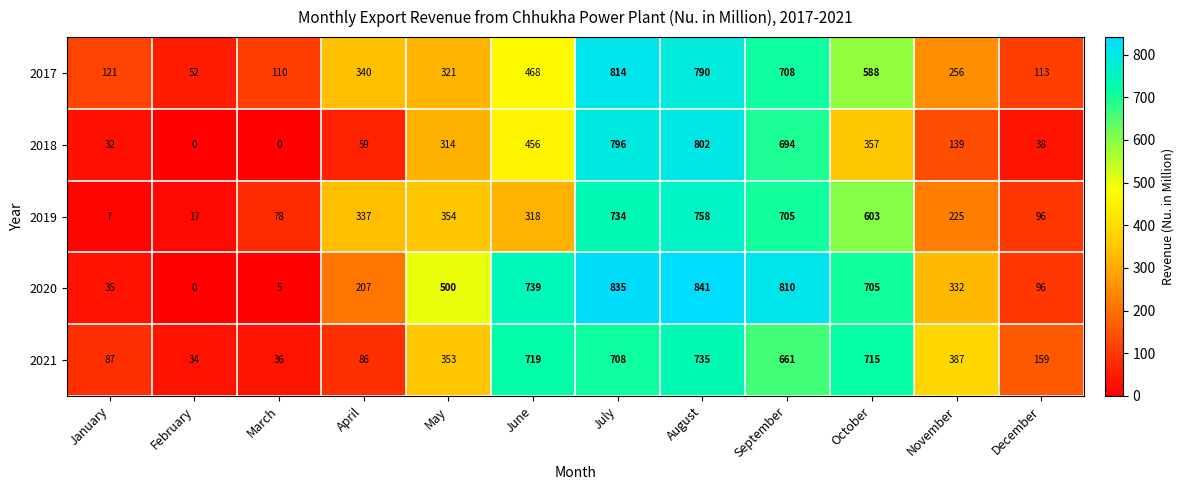

What is the average value of the 2019 series?

353